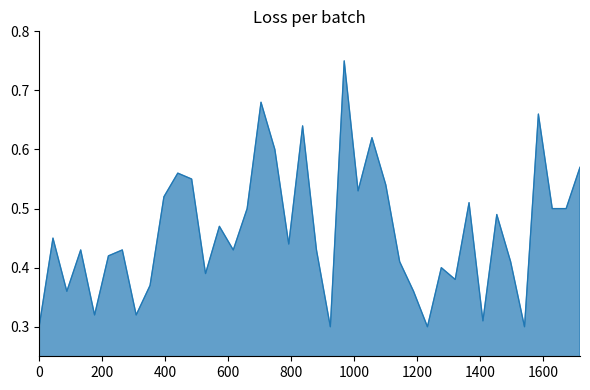

How many lines are shown in the chart?

1